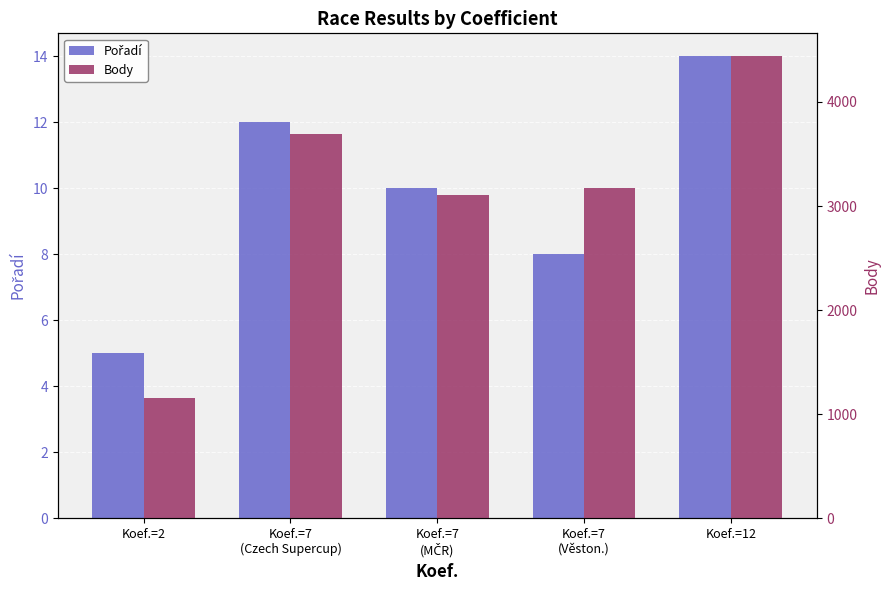

What is the value of the Body bar at the 3rd from the left?

3104